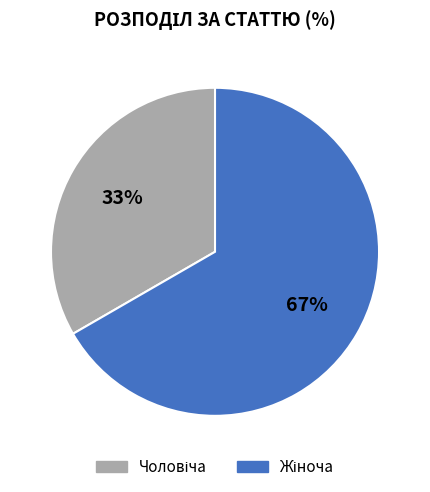

To the nearest percent, what is the average slice percentage?

50%